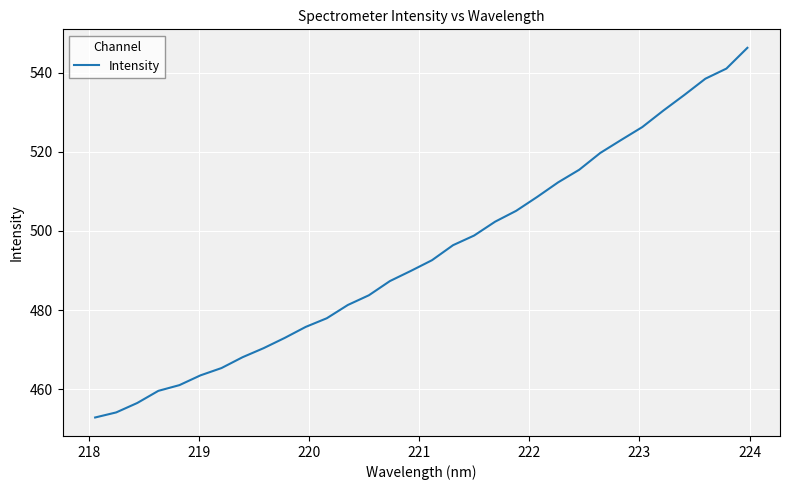

What is the greatest value displayed?

546.3